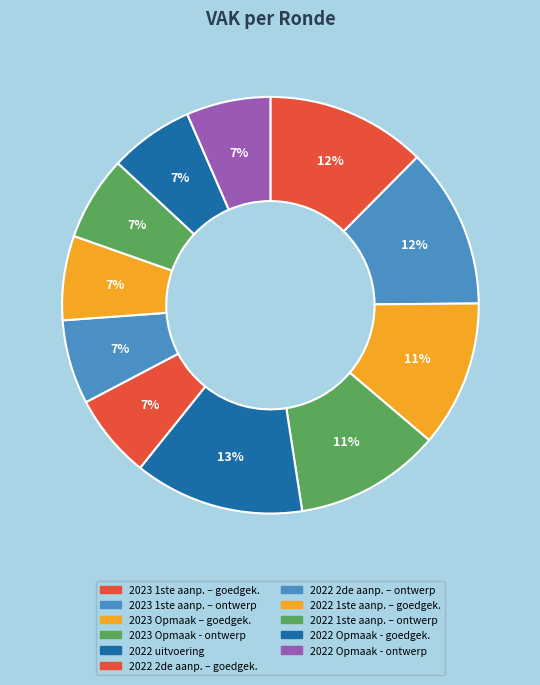

Does 2023 Opmaak - ontwerp account for over 50% of the chart?

No